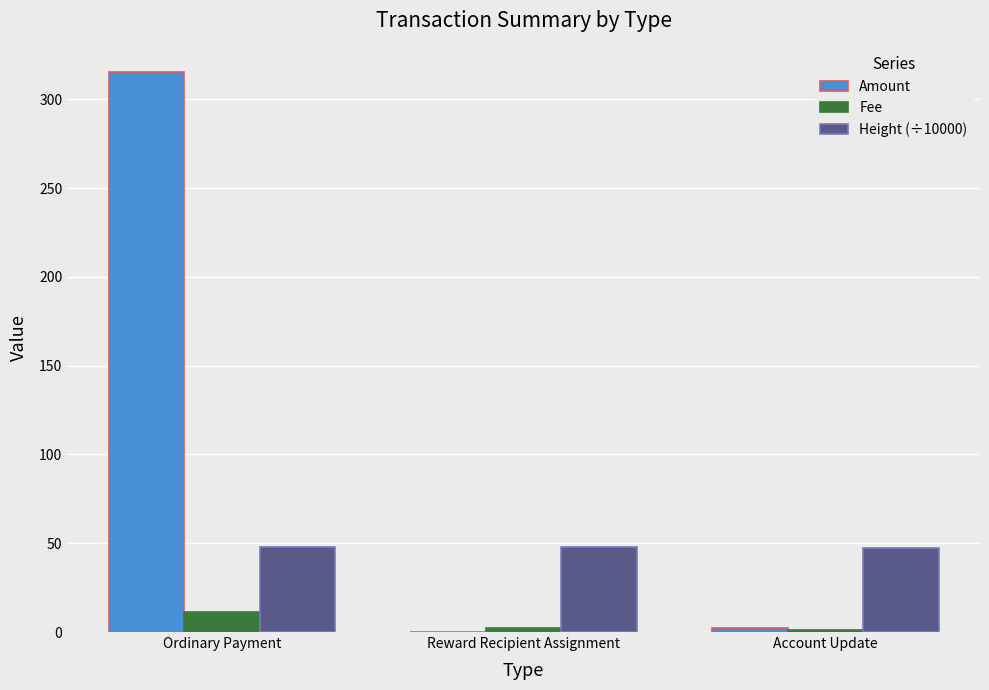

How many series are shown in this chart?

3